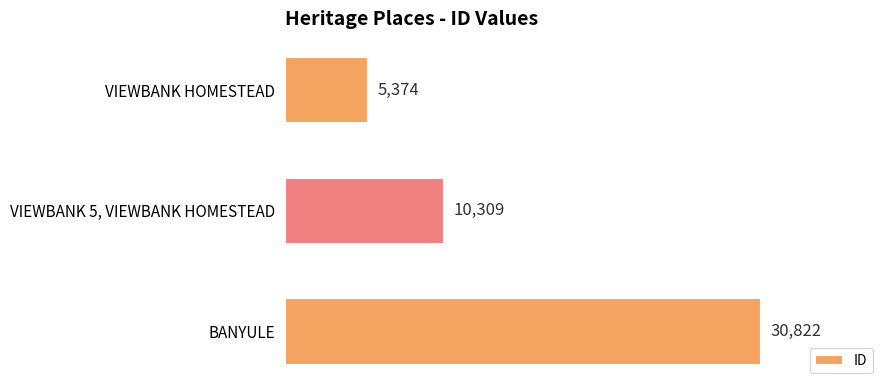

List the labels in order of value, largest first.

BANYULE, VIEWBANK 5, VIEWBANK HOMESTEAD, VIEWBANK HOMESTEAD